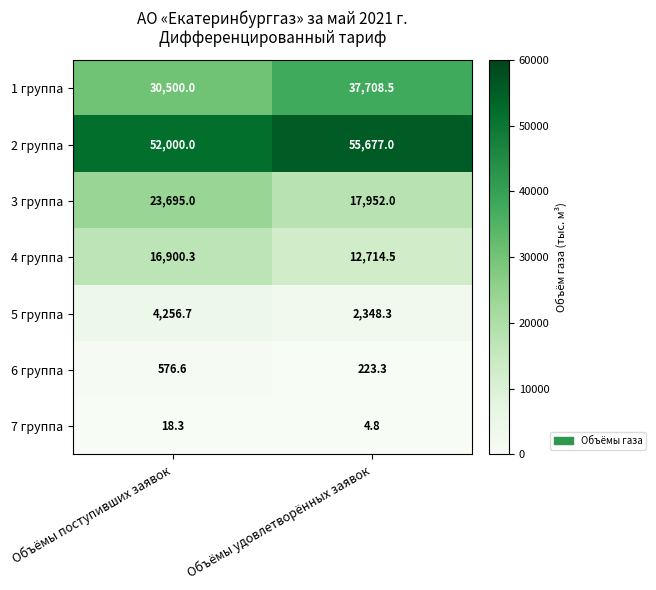

The 1 группа series shows 37708.5 at Объёмы удовлетворённых заявок. True or false?

True